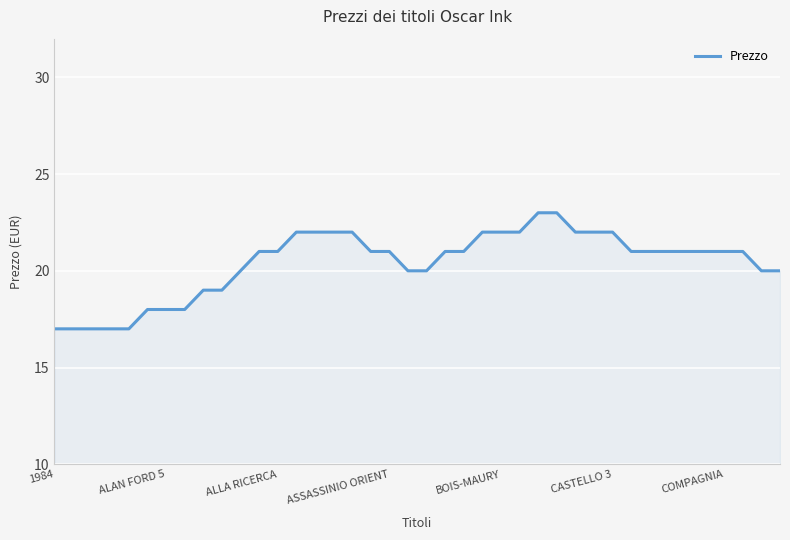

What is the difference between the maximum and minimum values?

6